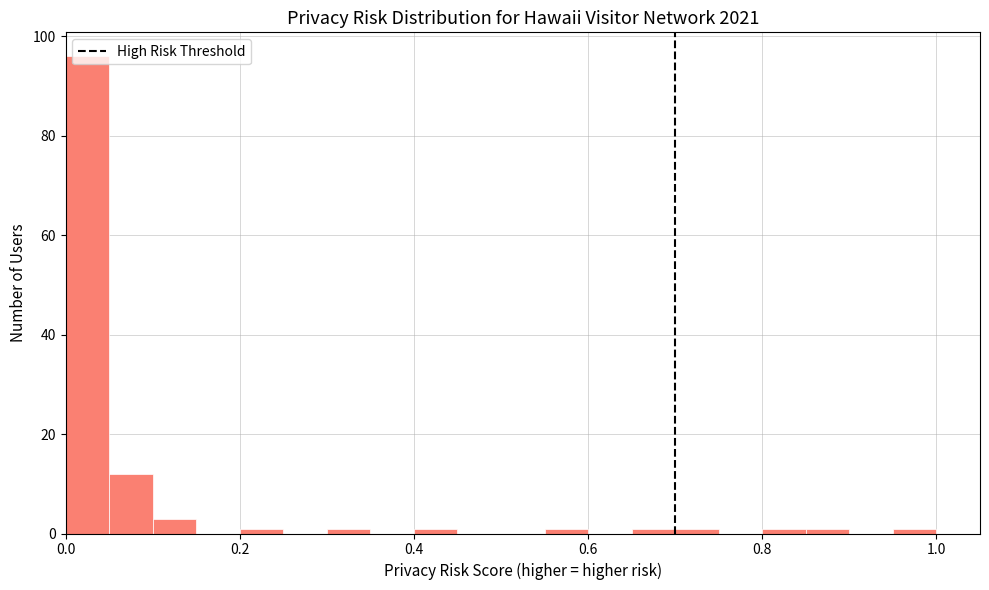

Around what value on the x-axis is the tallest bar? Give the approximate position of its centre, as read against the axis.

0.02